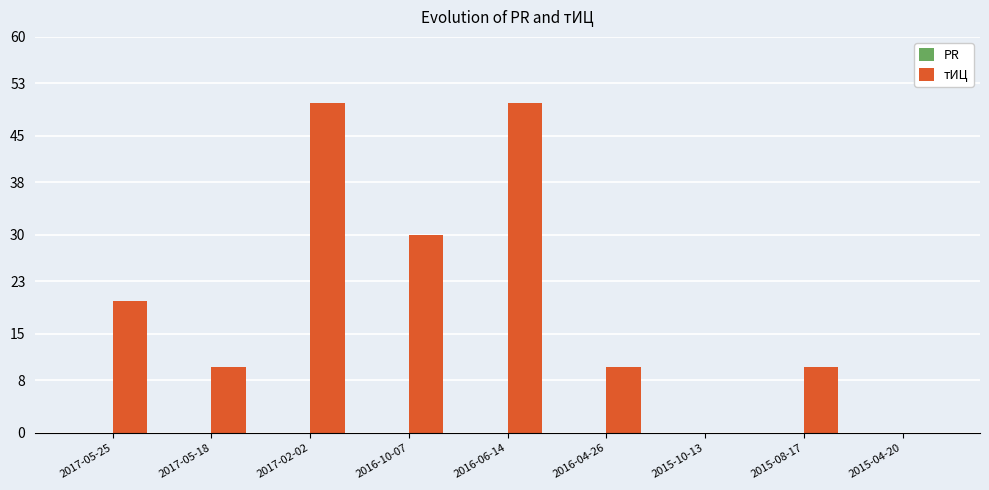

What is the ratio of the value at 2017-02-02 to the value at 2017-05-18?

5.0